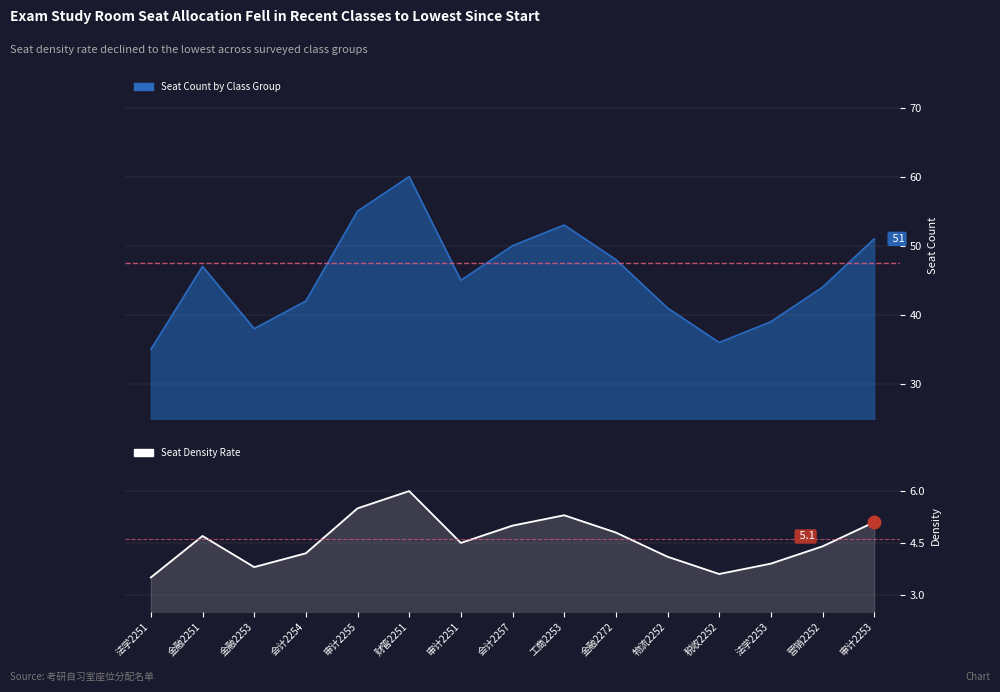

Reading left to right, list all the values displayed in this chart.

法学2251=3.5	金融2251=4.7	金融2253=3.8	会计2254=4.2	审计2255=5.5	财管2251=6.0	审计2251=4.5	会计2257=5.0	工商2253=5.3	金融2272=4.8	物流2252=4.1	税收2252=3.6	法学2253=3.9	营销2252=4.4	审计2253=5.1